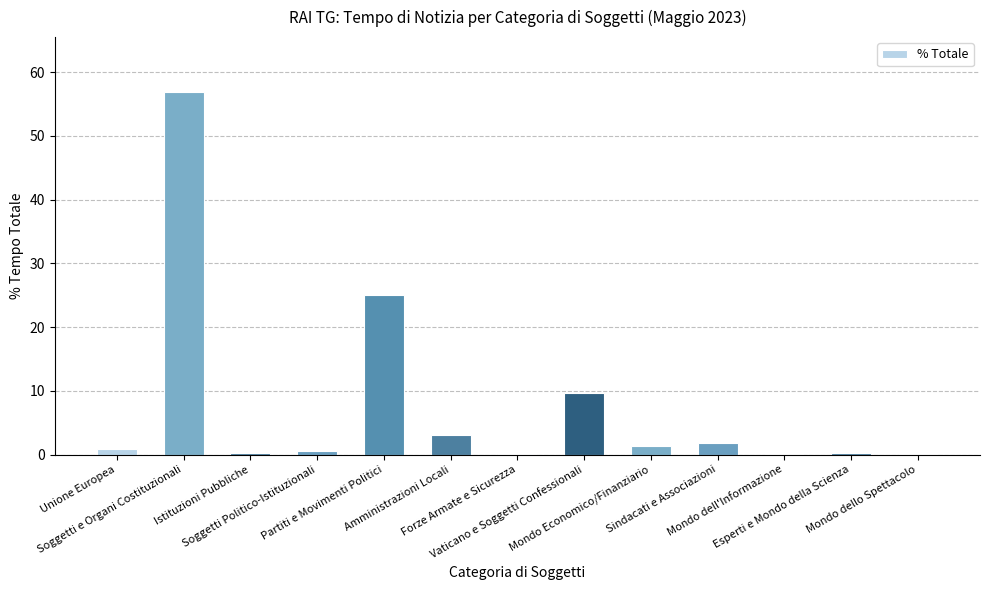

What is the difference between the values at Mondo dello Spettacolo and Sindacati e Associazioni?

1.7